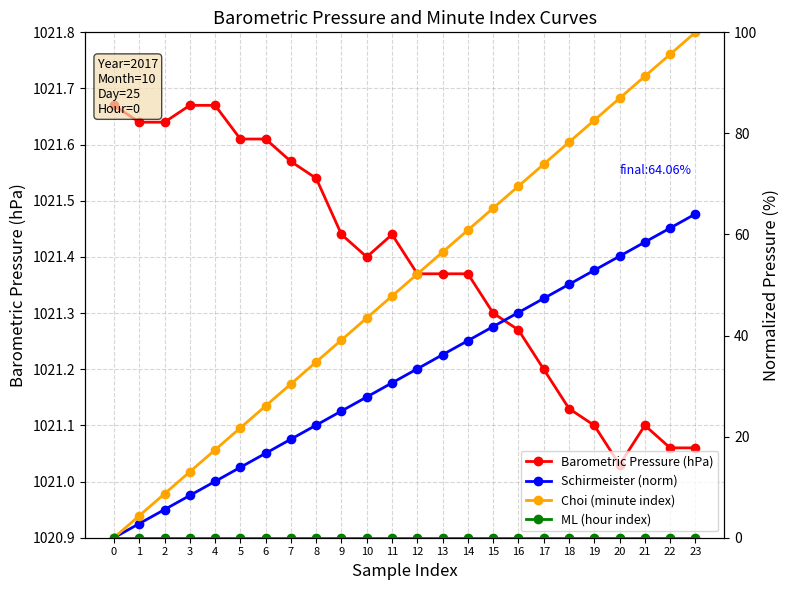

Rank the series by their maximum value, from lowest to highest.

ML (hour index), Schirmeister (norm), Choi (minute index), Barometric Pressure (hPa)